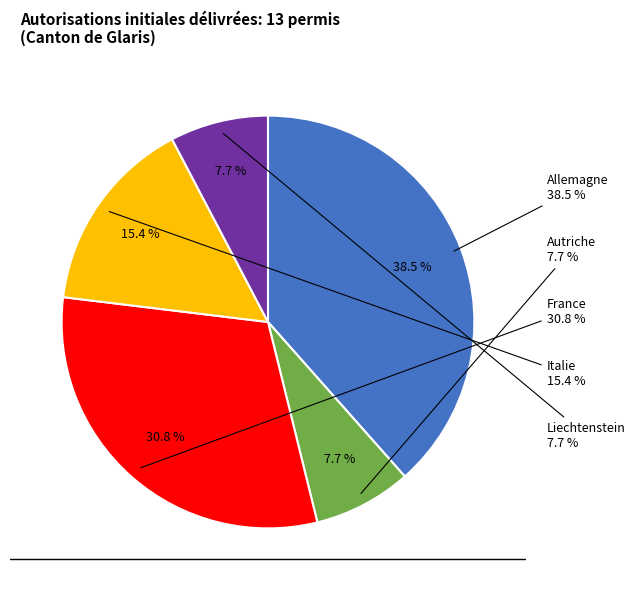

To the nearest percent, what is the combined percentage of Italie and France?

46%